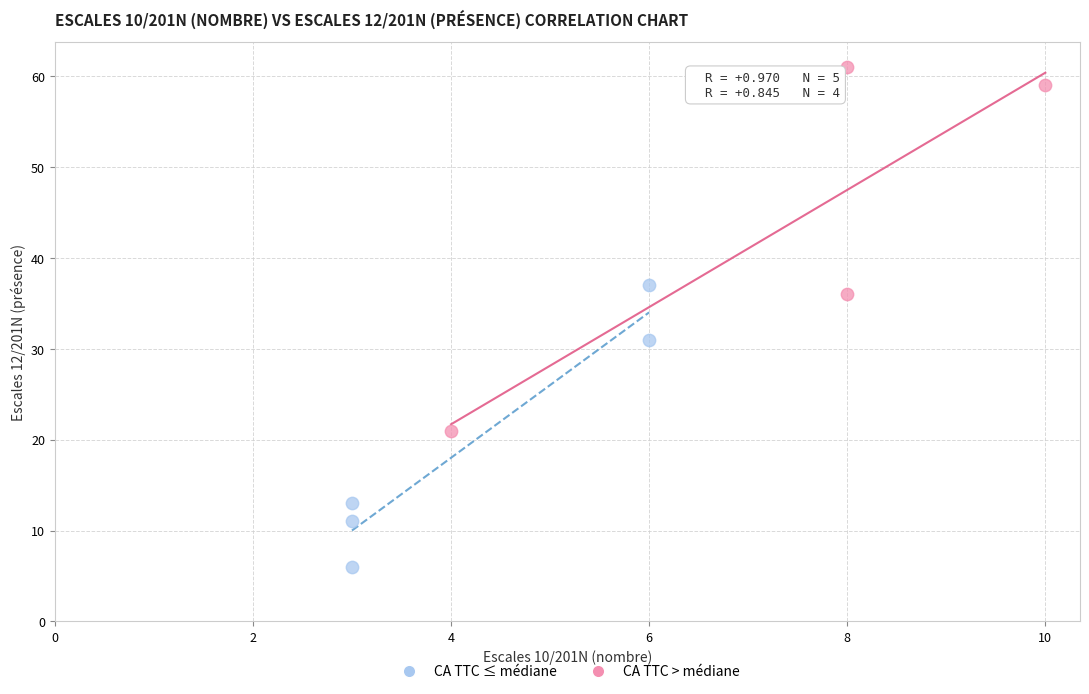

What are all the series names shown in the legend?

CA TTC ≤ médiane, CA TTC > médiane